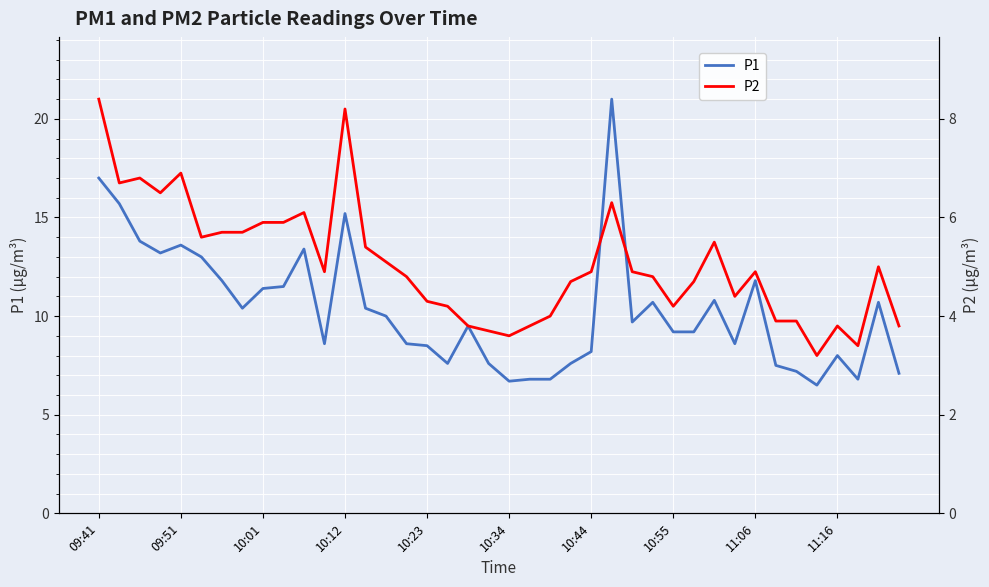

What is the highest value of the P1 series?

21.0